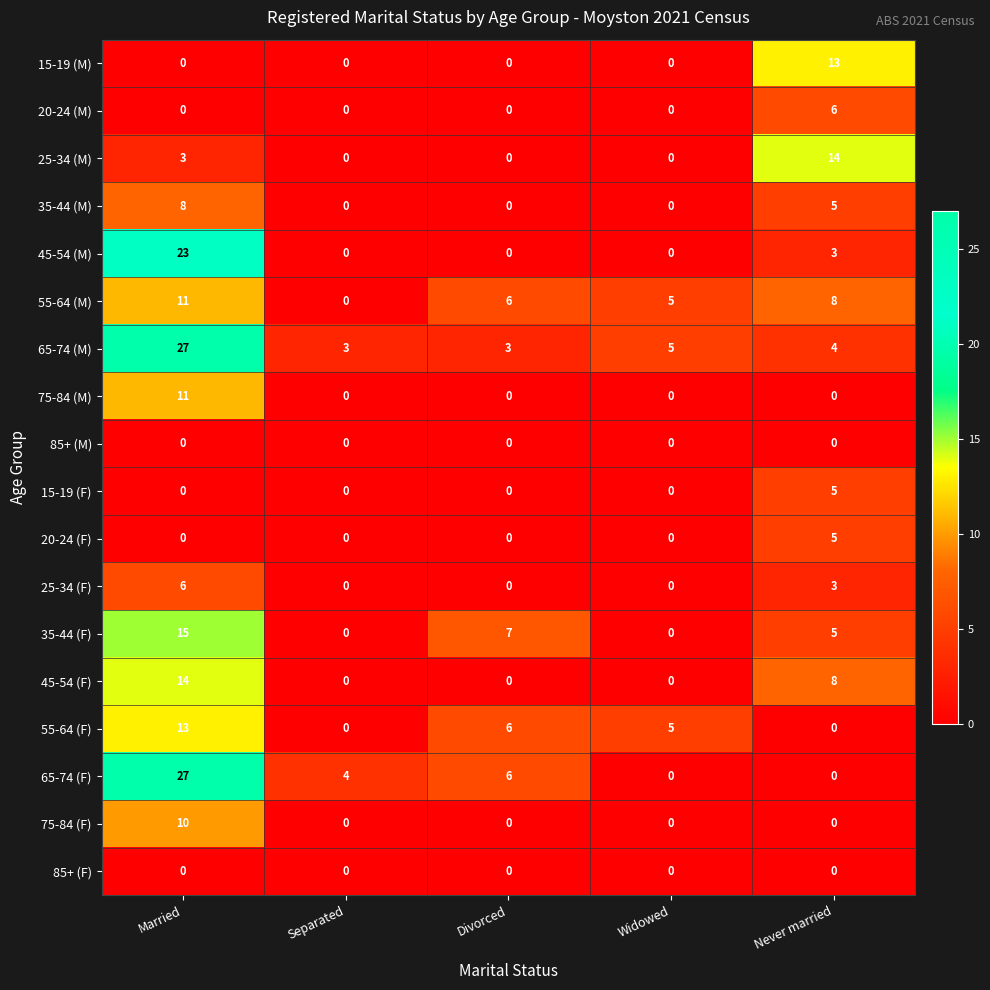

What is the difference between the maximum and minimum values in the 20-24 (F) series?

5